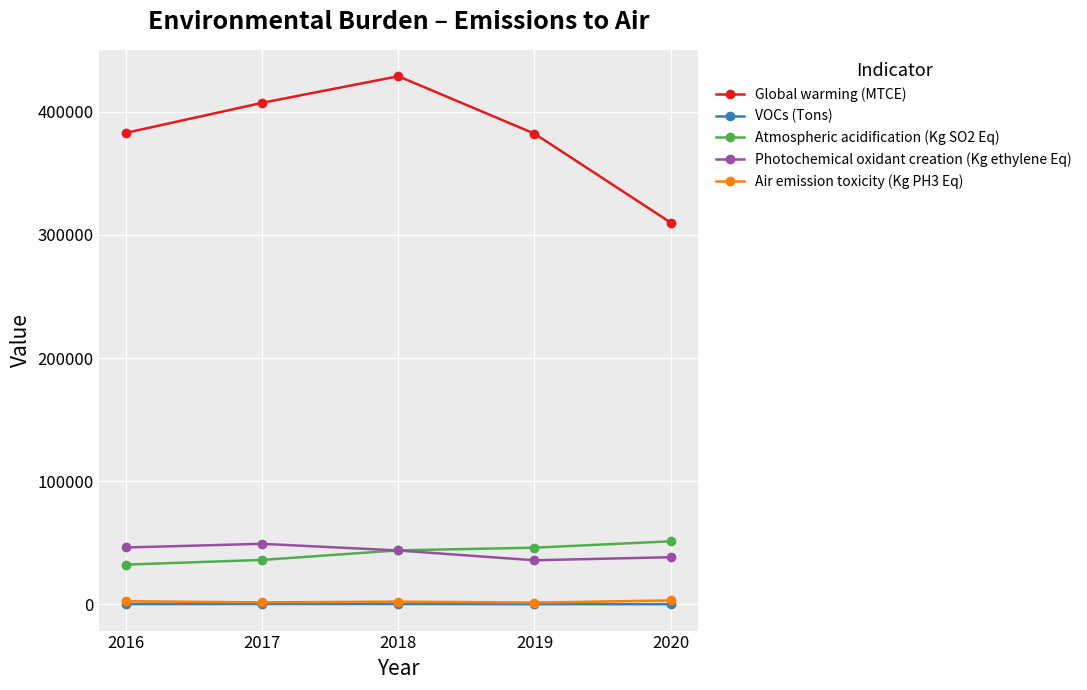

True or false: Atmospheric acidification (Kg SO2 Eq) has more than 2 interior local peaks.

False